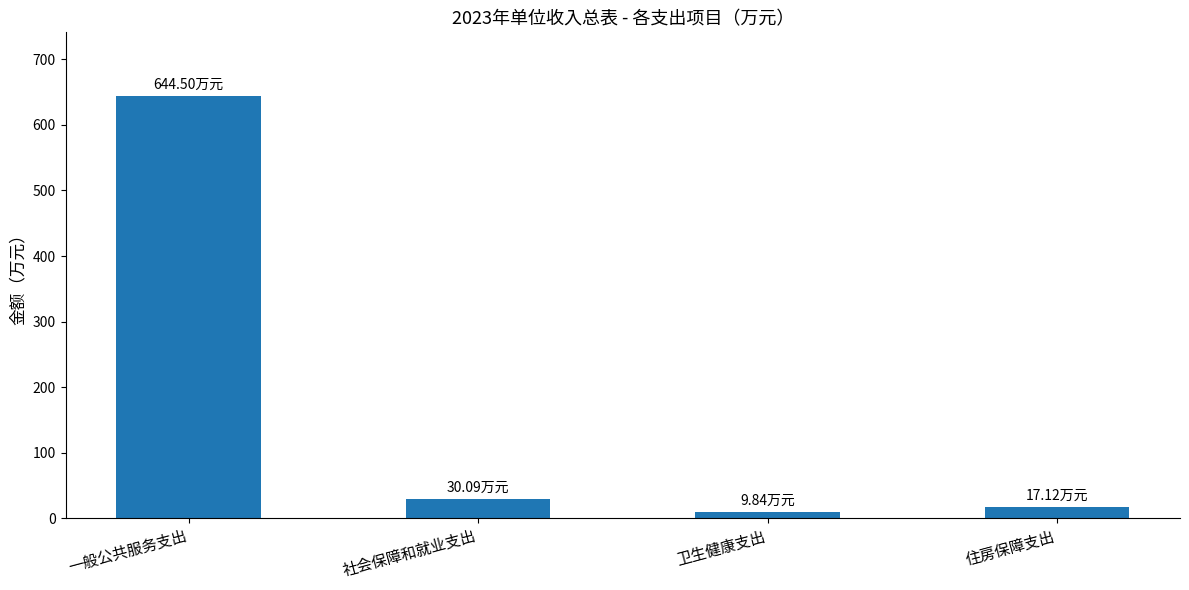

How many bars are there in total?

4